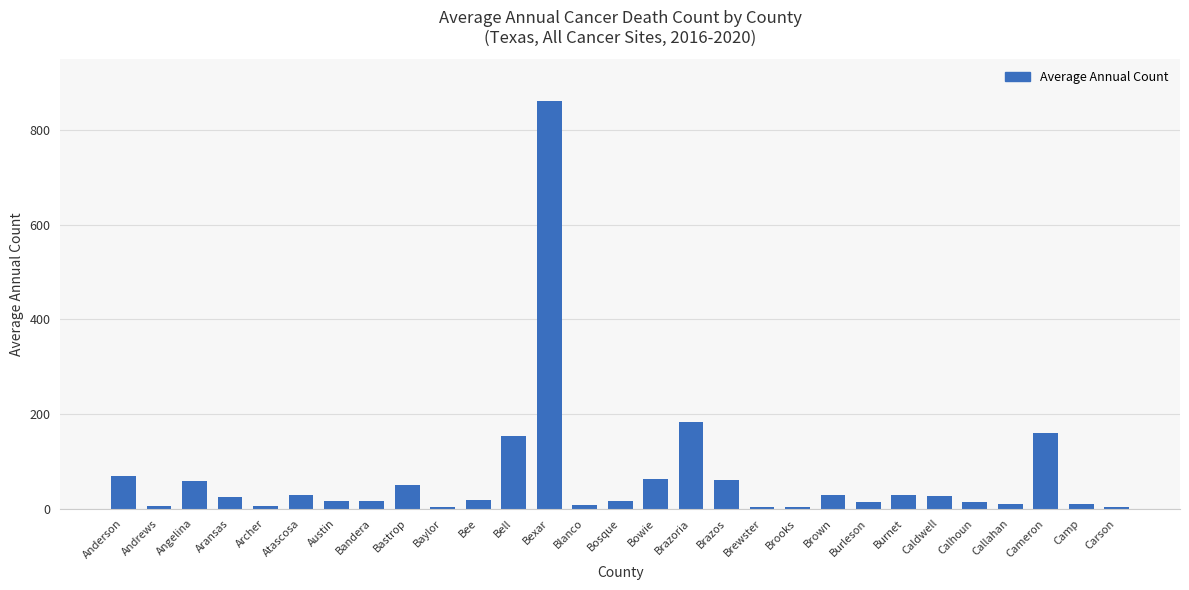

How many series are shown in this chart?

1